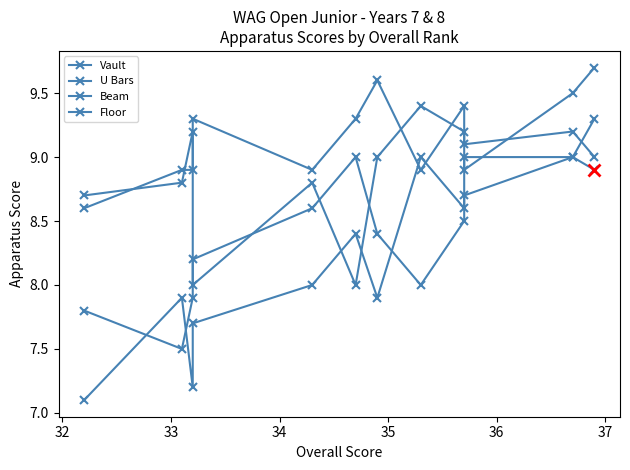

What is the smallest value displayed?

7.1